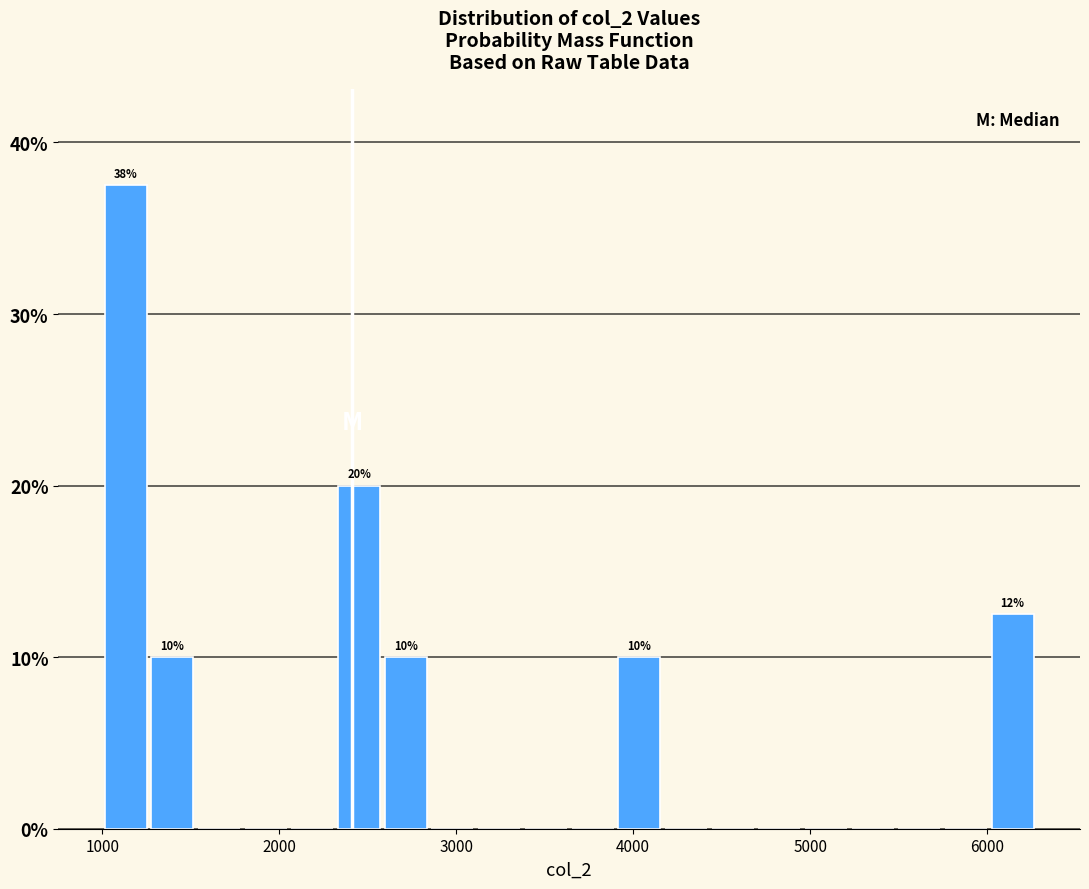

Read against the x-axis, roughly where is the centre of the tallest bar?

1100